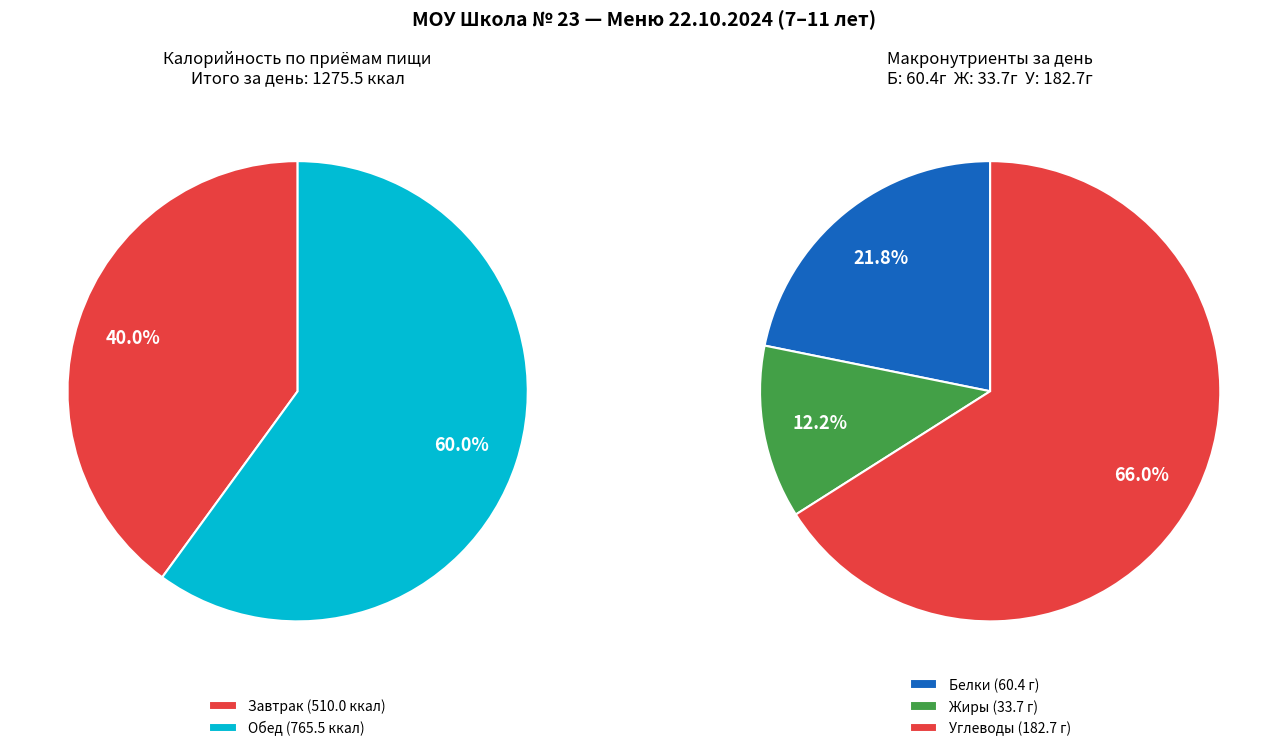

Does any single category account for the majority?

Yes